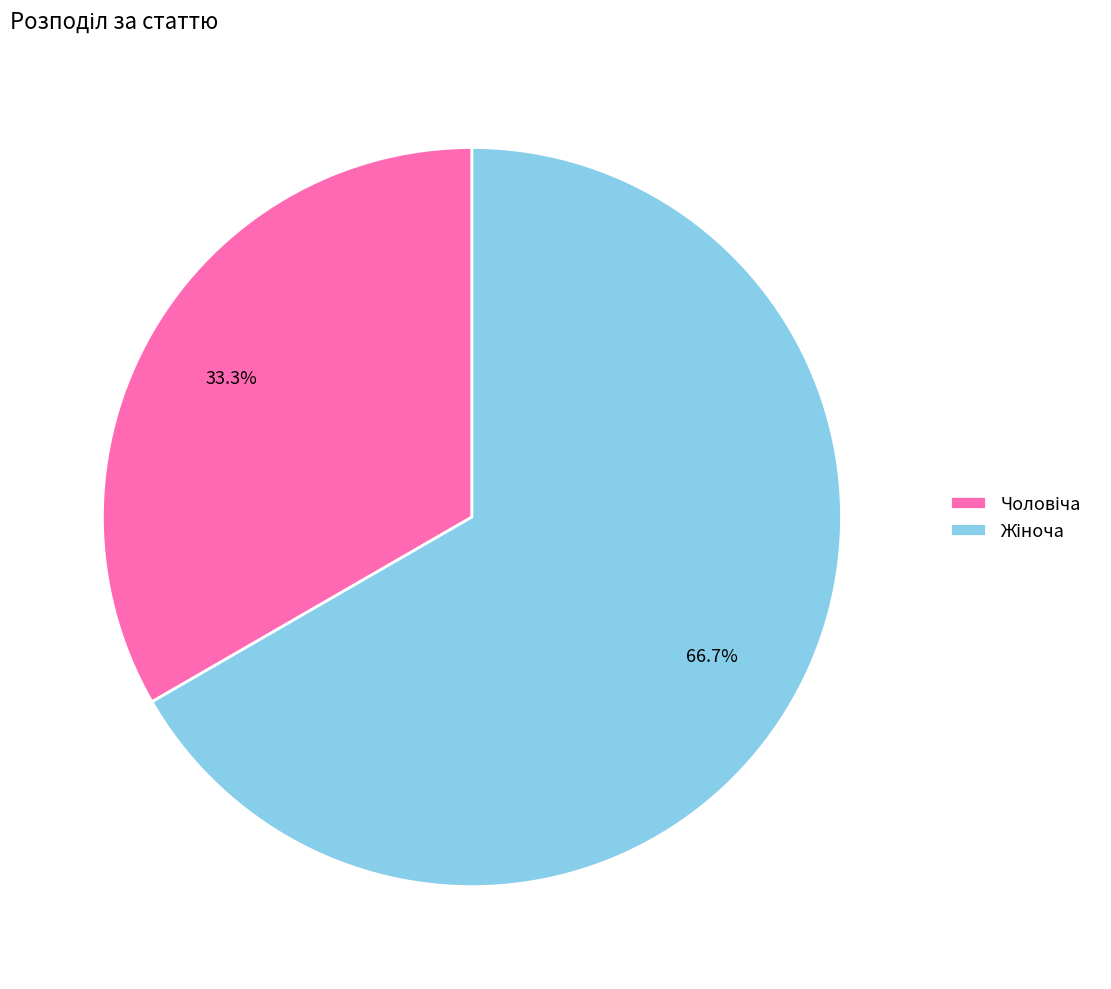

Is there any slice that represents more than half of the pie?

Yes